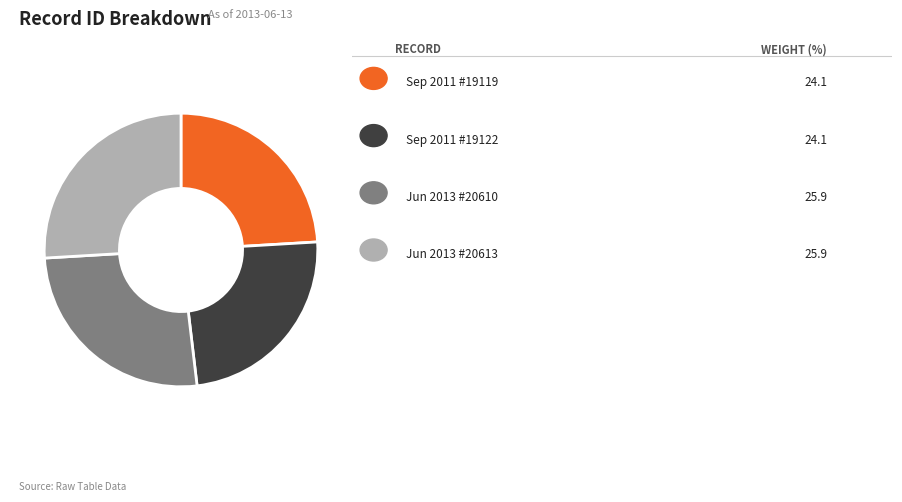

Does any single category account for the majority?

No